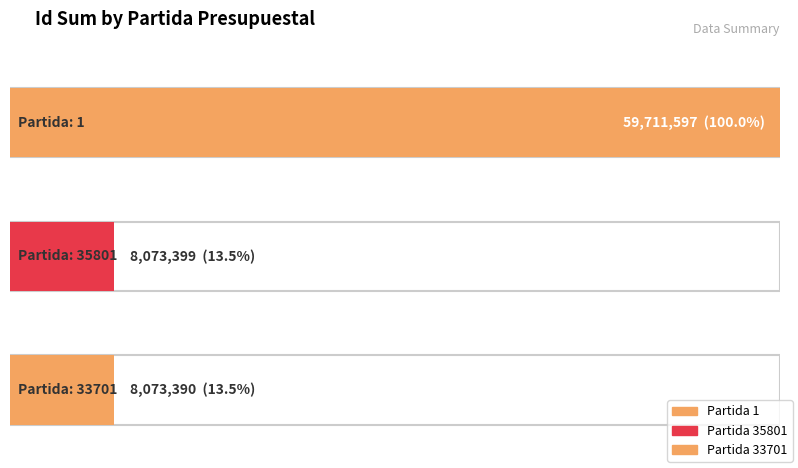

Are the bars grouped side by side (vs. stacked)?

No